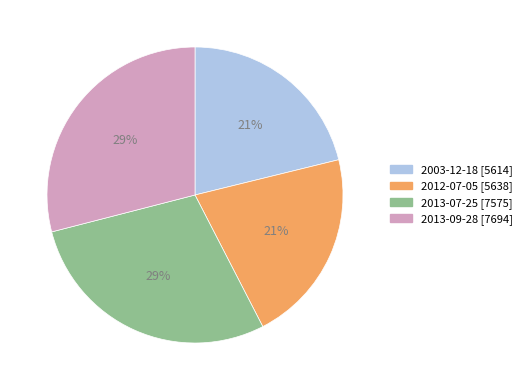

The 2003-12-18 [5614] slice represents 21% of the pie. True or false?

True